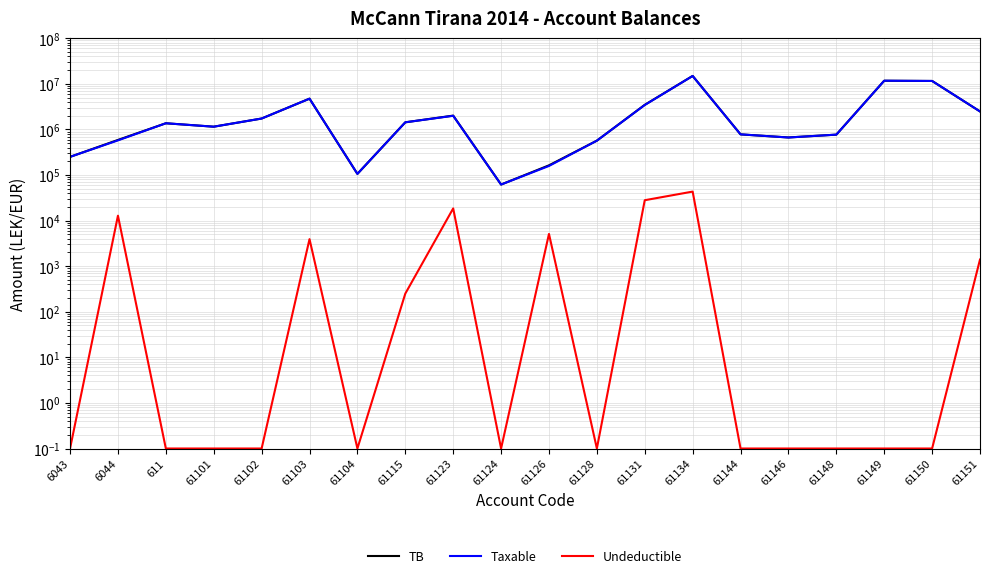

How many data points in TB are above 1366068?

10